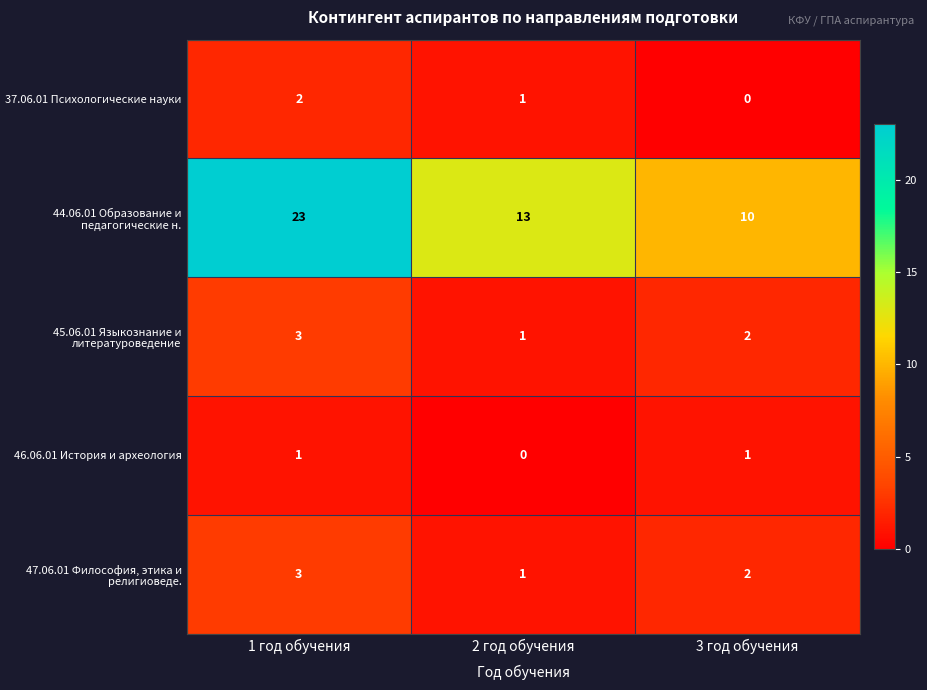

Which series has the largest total across all categories?

44.06.01 Образование и педагогические н.